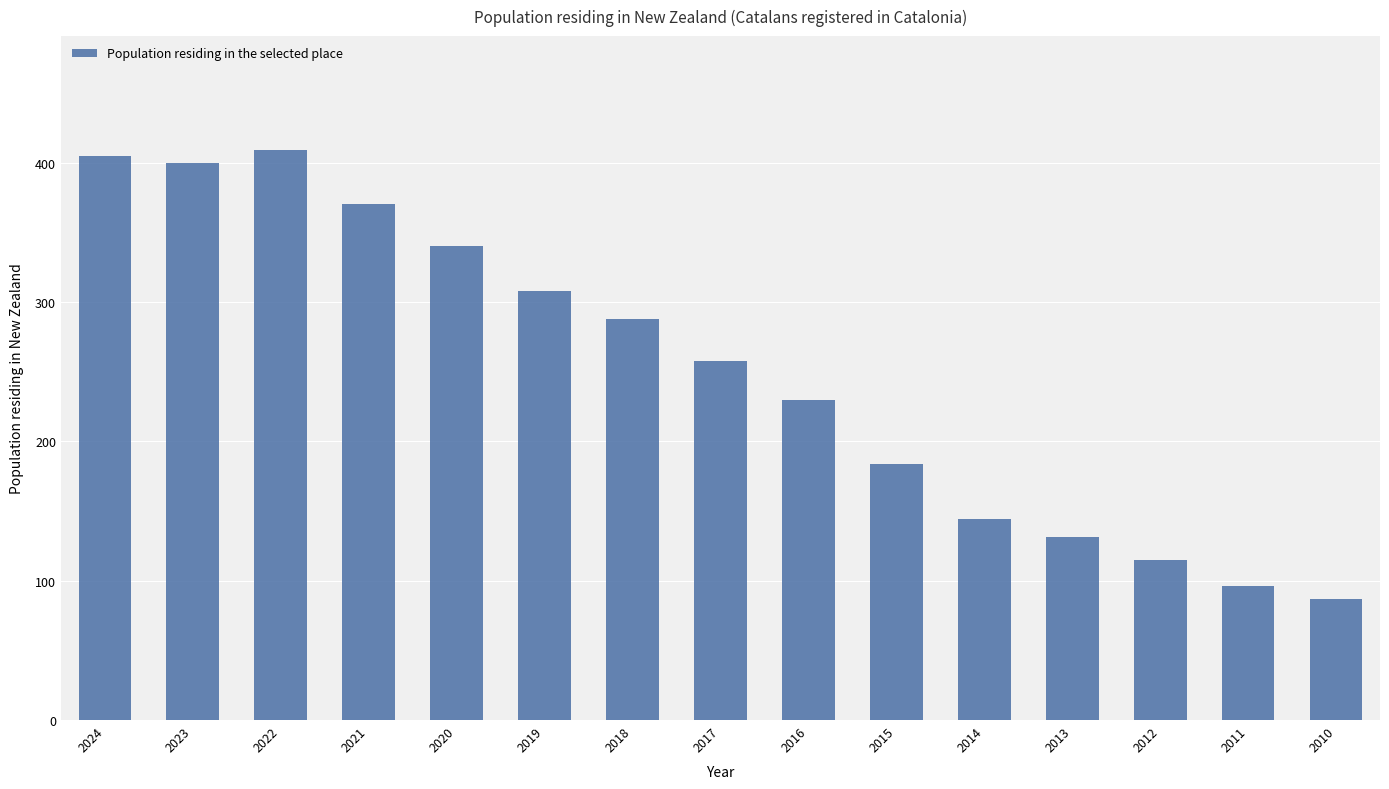

What is the greatest value displayed?

409